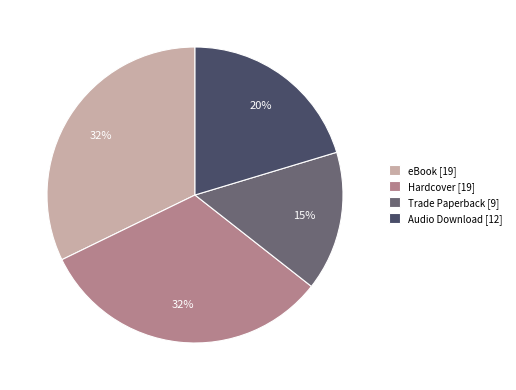

To the nearest percent, what is the difference between the largest and smallest slice percentages?

17%